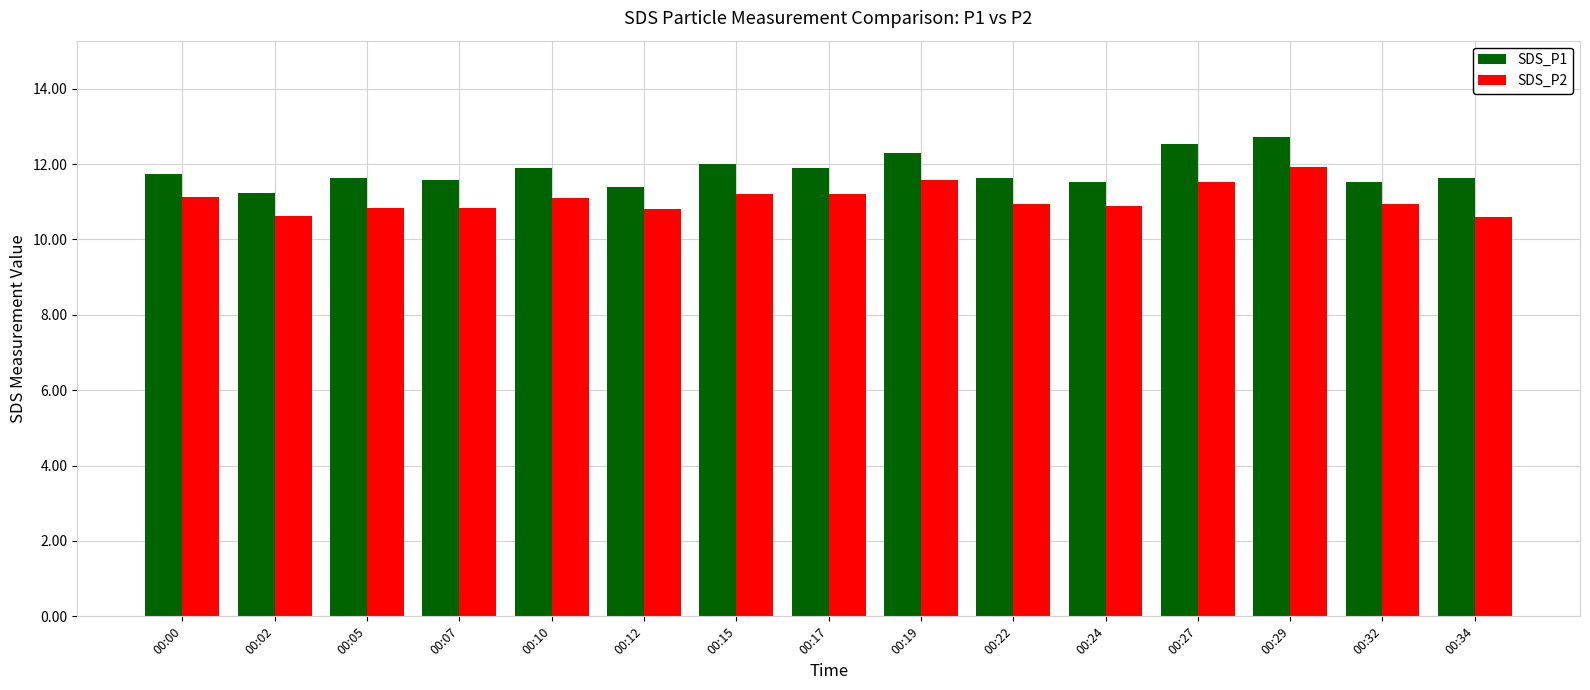

What is the difference between the maximum and minimum values in the SDS_P2 series?

1.3